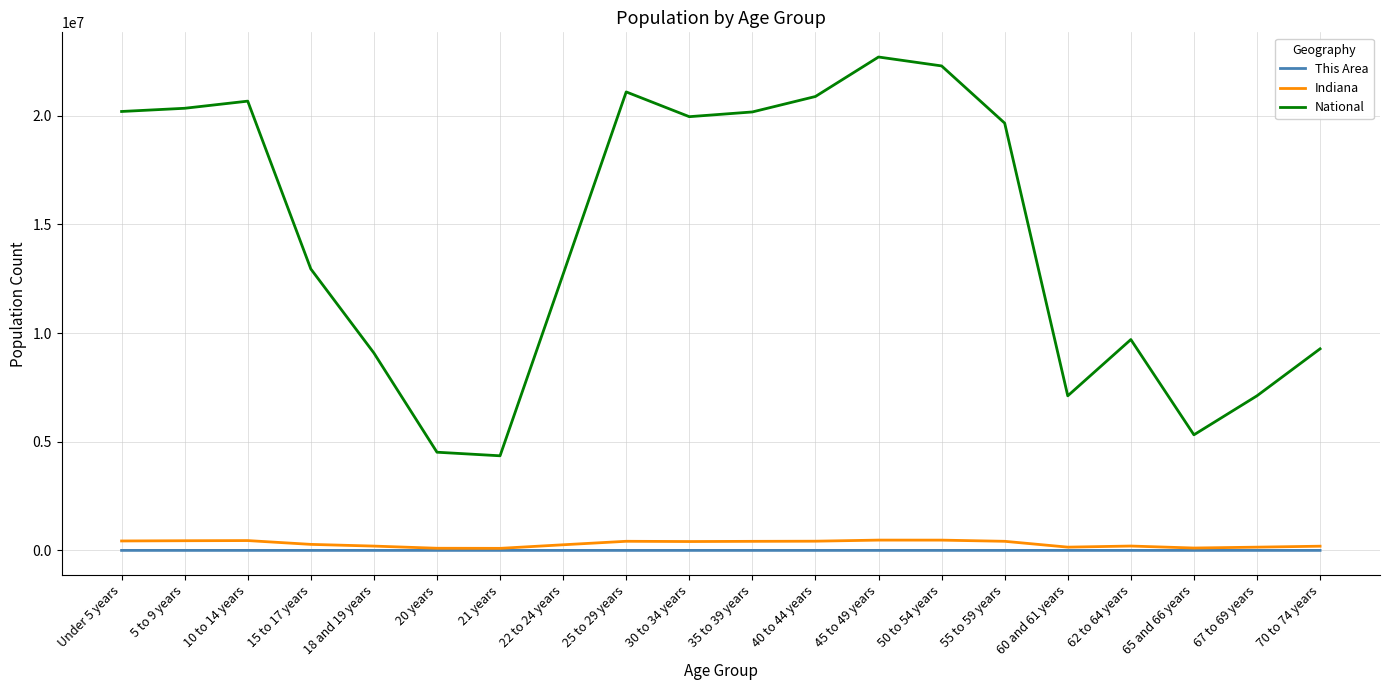

At which label is National closest to 13531442?

15 to 17 years